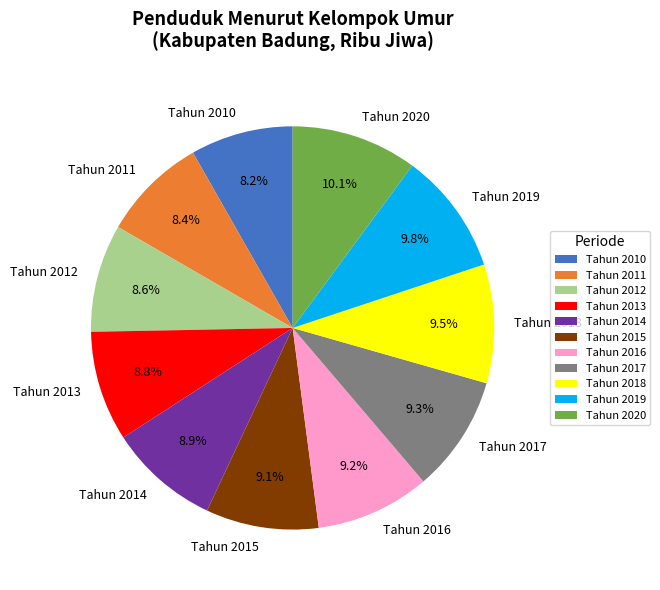

Is it true that Tahun 2017 is 1% of the pie?

False